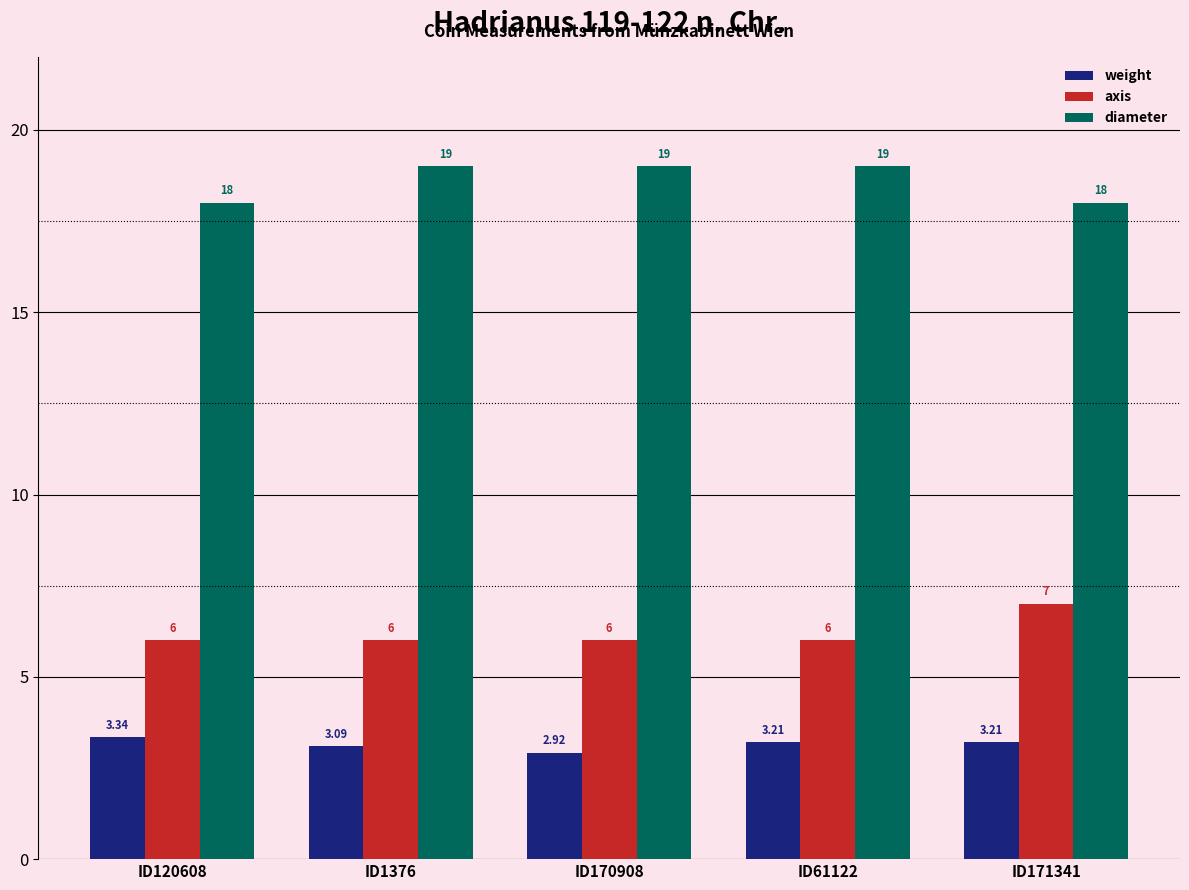

Rank the series by their maximum value, from lowest to highest.

weight, axis, diameter